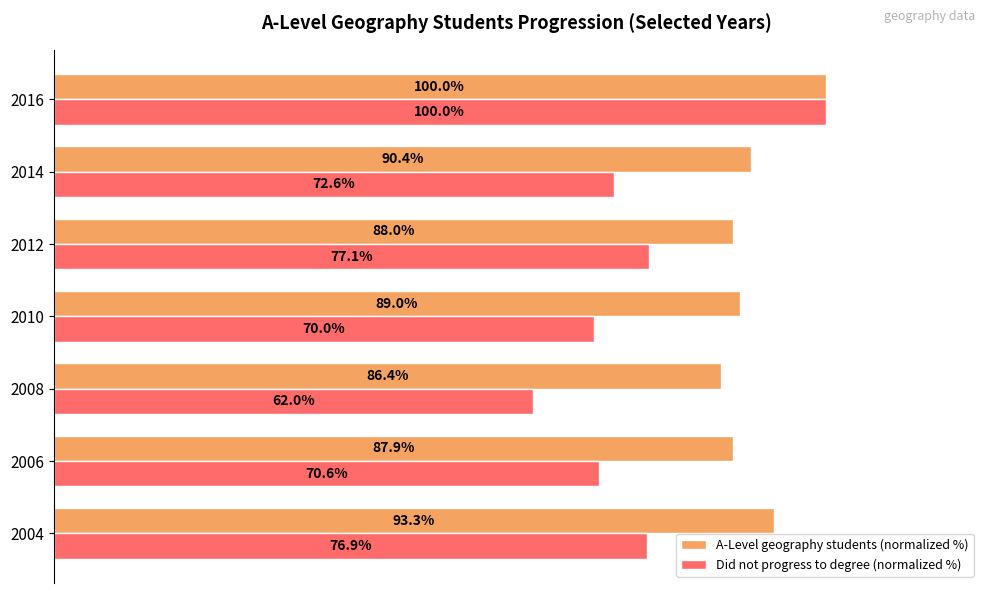

Which series has the widest spread of values?

Did not progress to degree (normalized %)